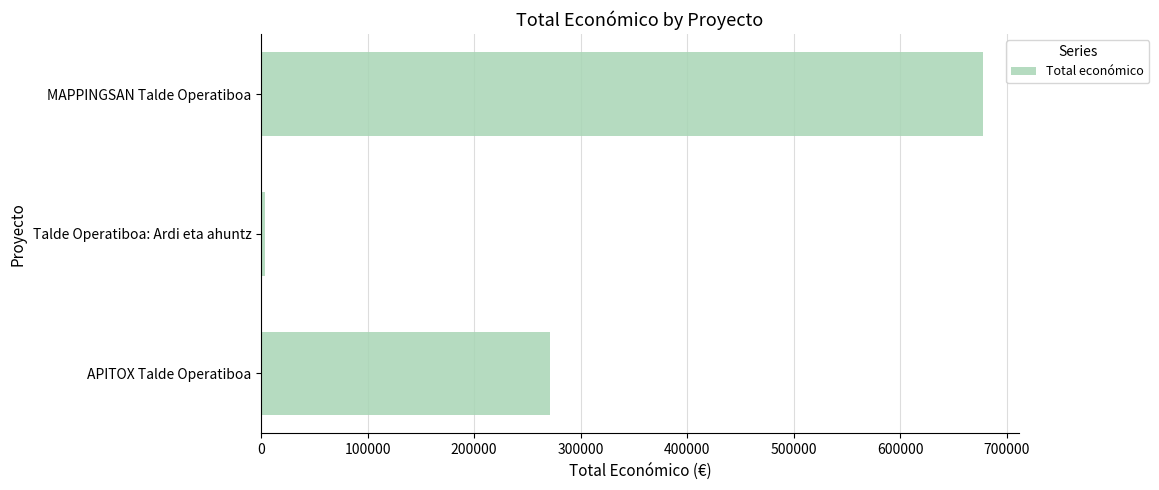

True or false: the data shows 131029 at APITOX Talde Operatiboa.

False